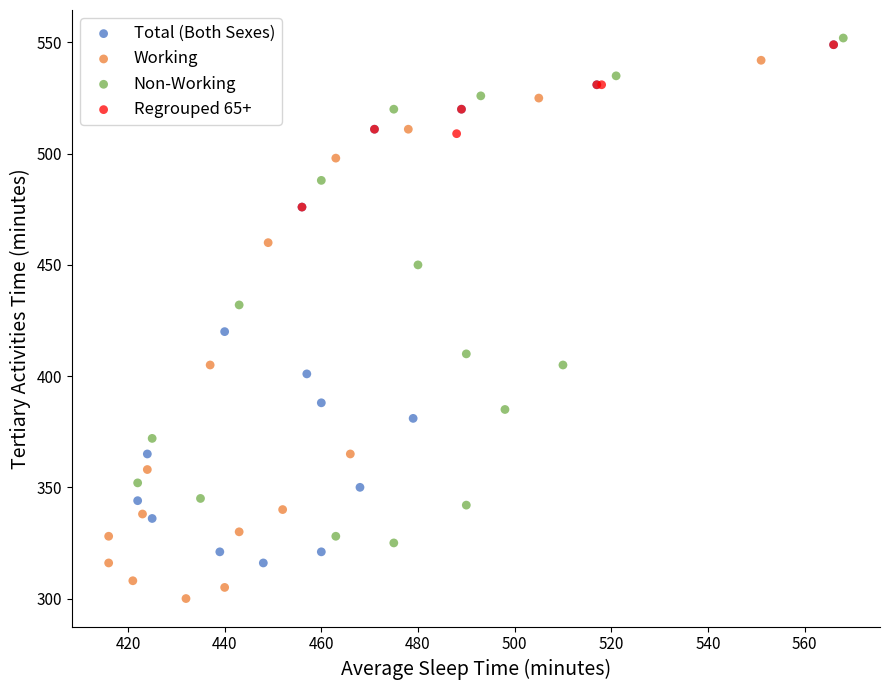

Which series has the largest Y range (max minus min)?

Working